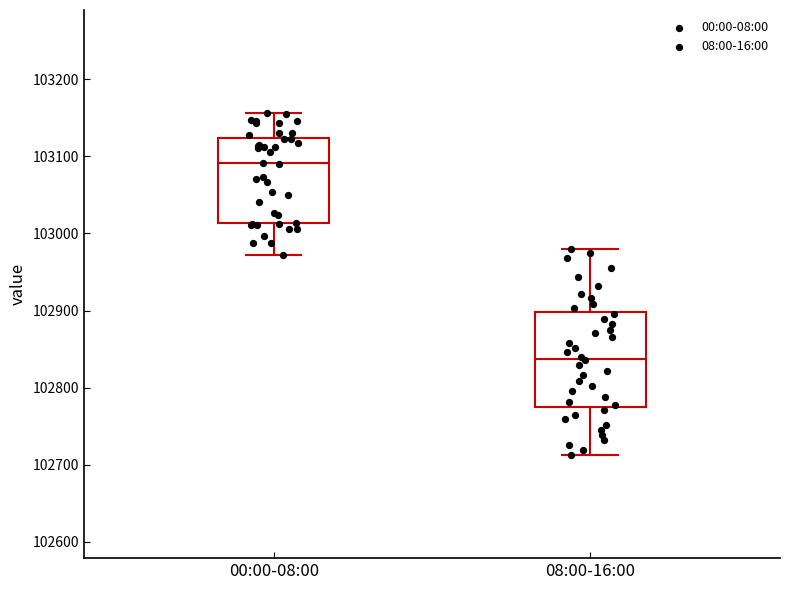

Which box is the tallest, from its lower edge to its upper edge?

08:00-16:00